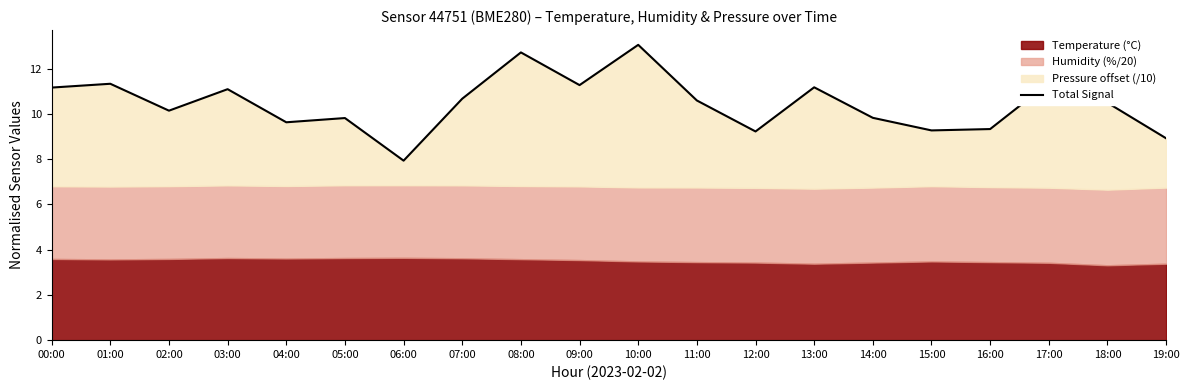

At which label does the data first exceed 10?

00:00